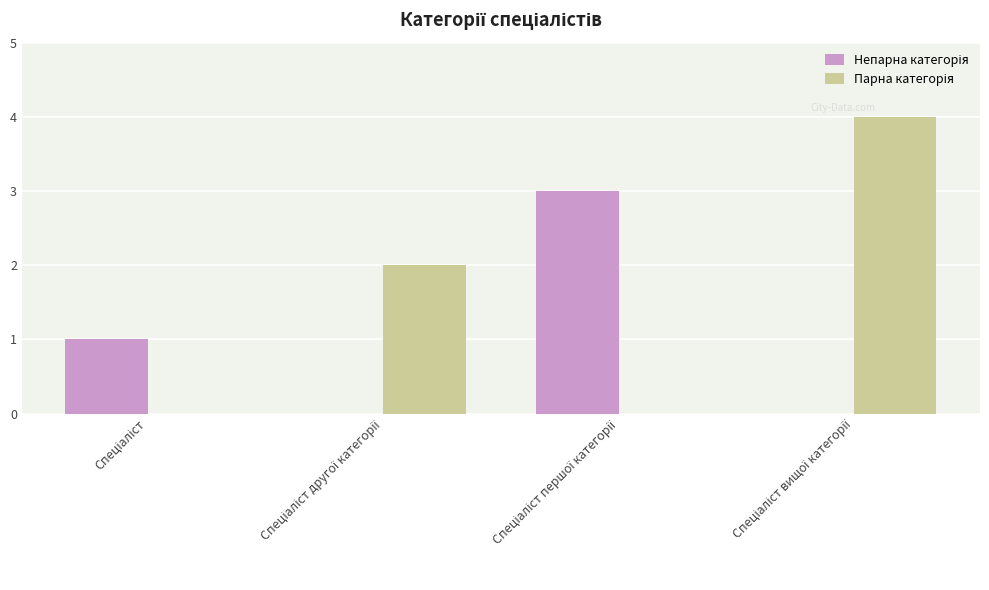

What is the greatest value displayed?

4